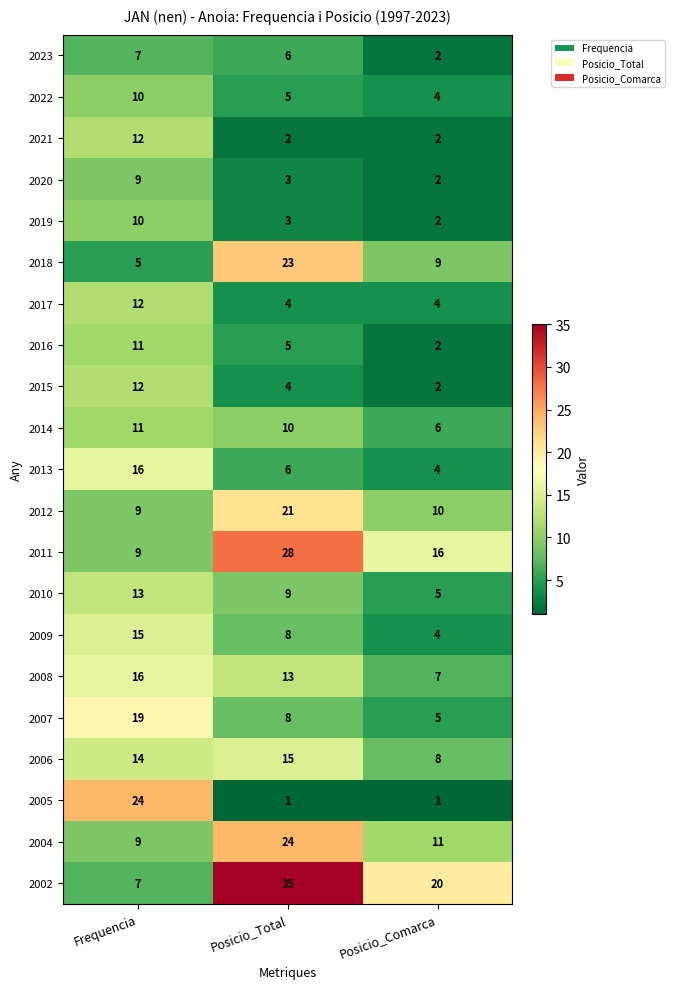

At which label does 2022 reach its minimum?

Posicio_Comarca